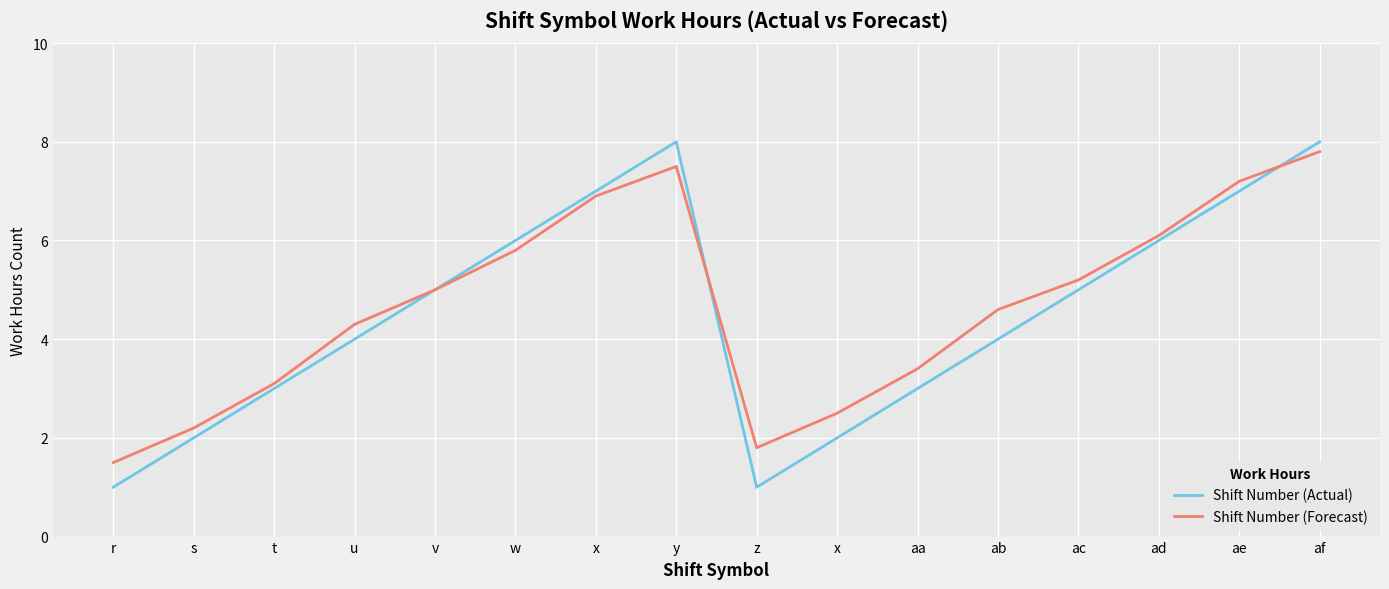

At ac, list the series in order from smallest to largest.

Shift Number (Actual), Shift Number (Forecast)